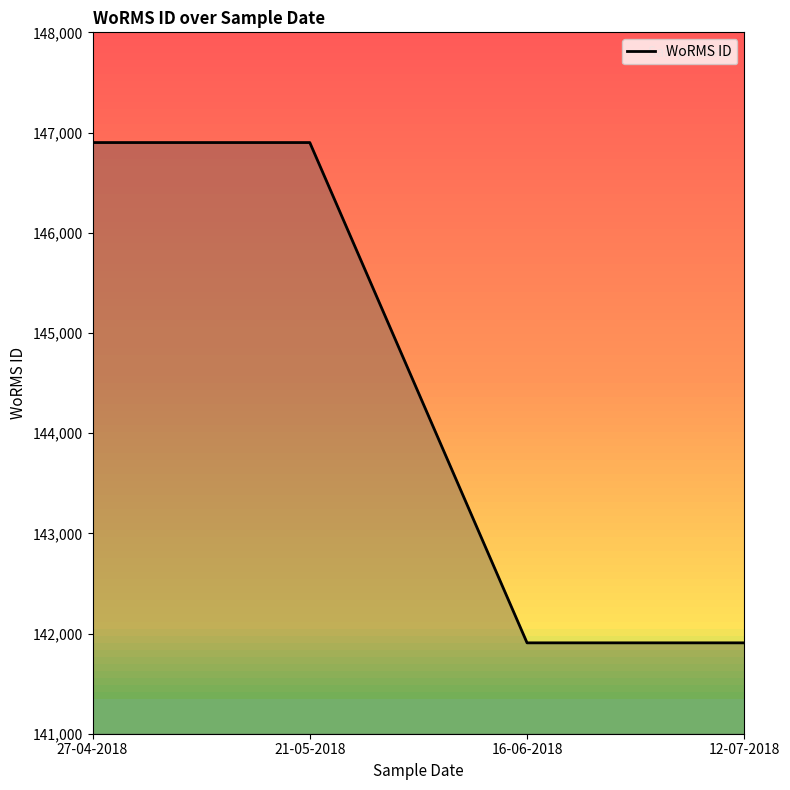

What is the minimum value shown in the chart?

141907